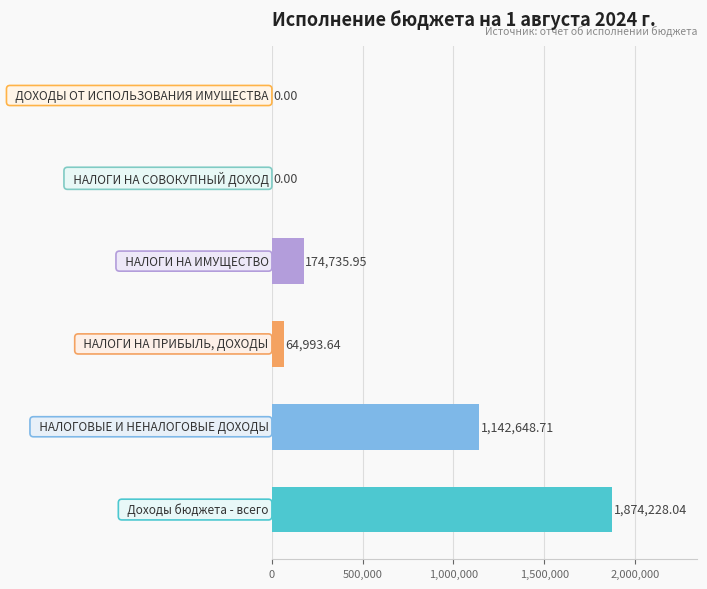

How many values are above zero?

4